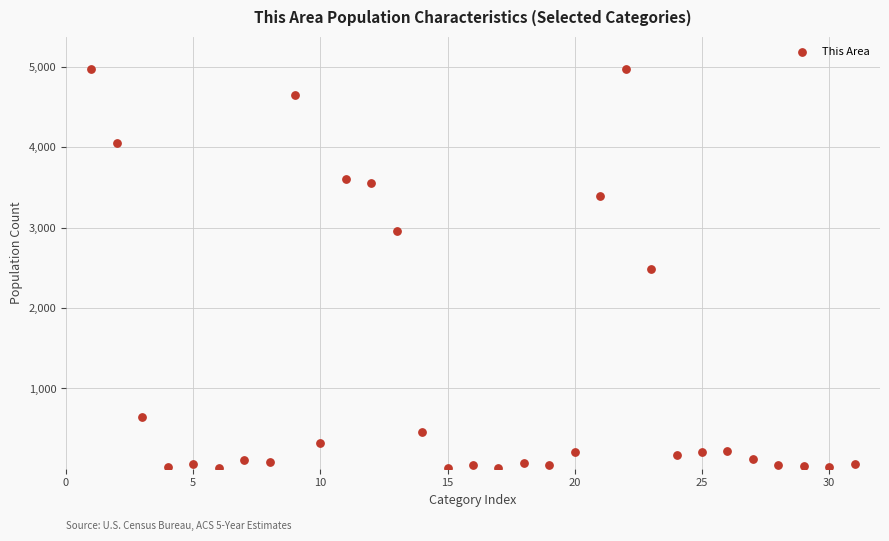

What is the range of Y values (max minus min)?

4970